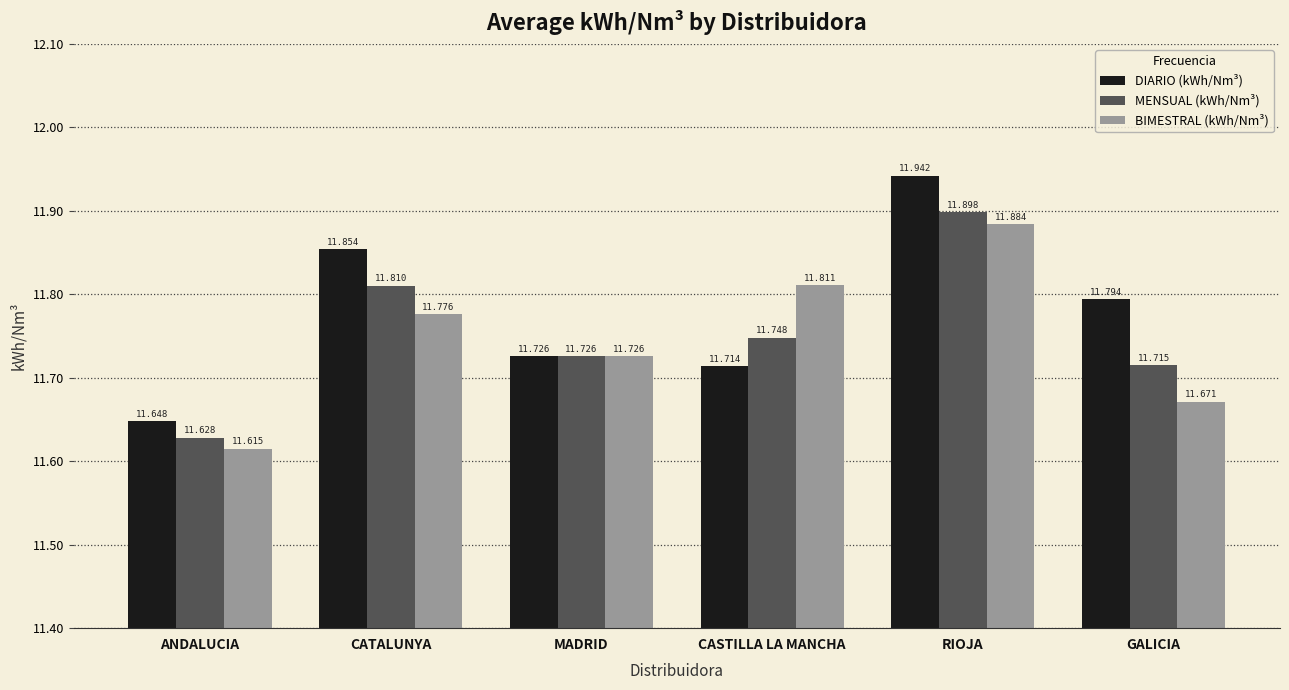

What is the sum of all DIARIO (kWh/Nm³) values?

70.7